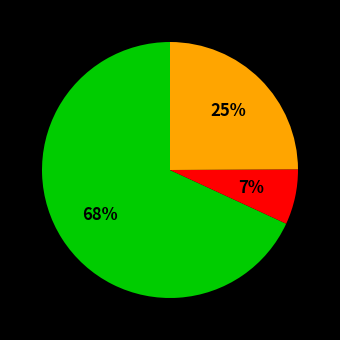

To the nearest percent, what is the difference between the largest and smallest slice percentages?

61%